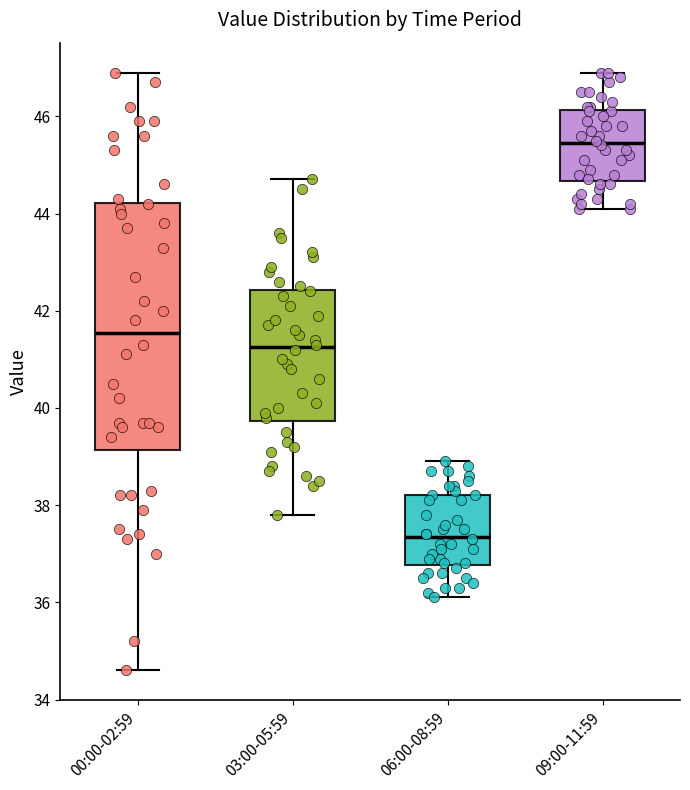

Reading left to right, transcribe this box plot: for each box, give where its median line is, the range the box spans, and where its two whiskers end, as read against the y-axis. The values are not printed on the chart, so give them approximately, as read against the axis.

00:00-02:59: median 41.6, box 39.2 to 44.2, whiskers 34.6 to 47.0
03:00-05:59: median 41.2, box 39.8 to 42.4, whiskers 37.8 to 44.8
06:00-08:59: median 37.4, box 36.8 to 38.2, whiskers 36.2 to 39.0
09:00-11:59: median 45.4, box 44.6 to 46.2, whiskers 44.2 to 47.0